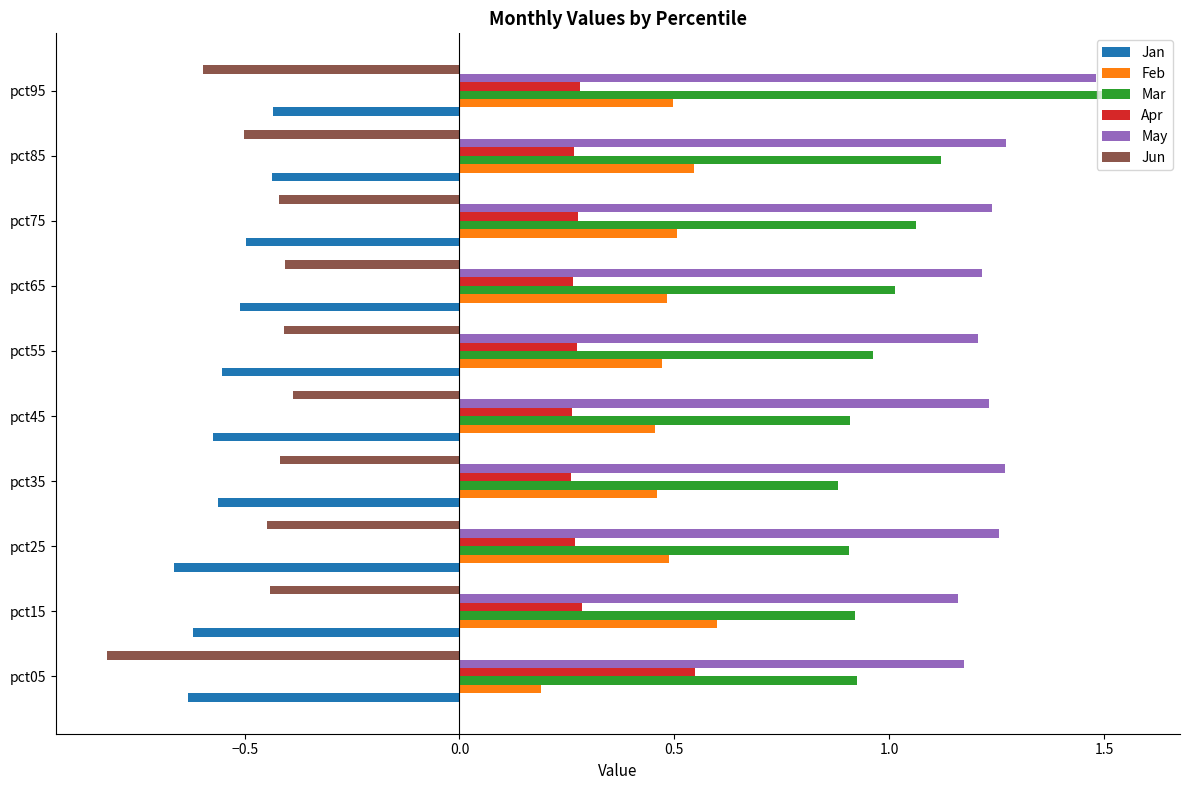

At which label is Feb closest to 0?

pct05